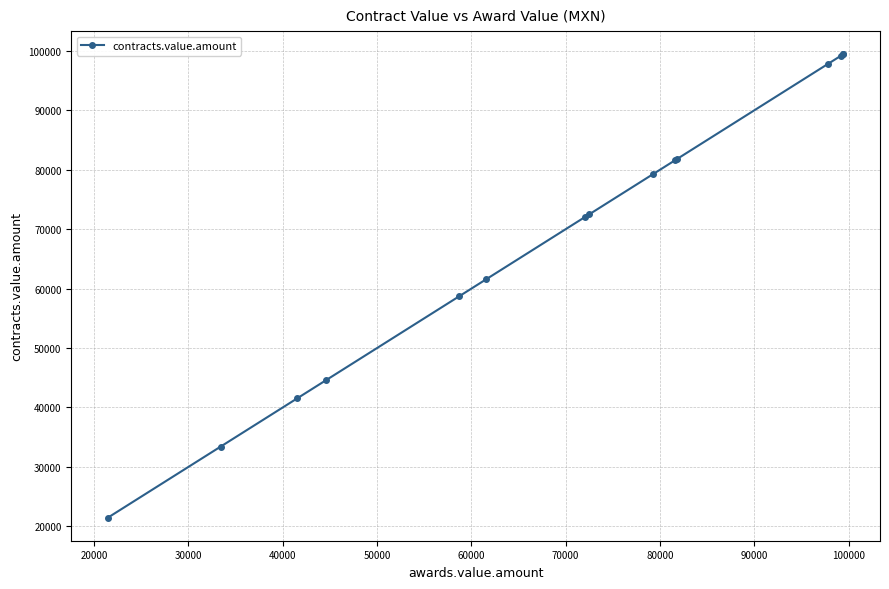

The chart shows a value of 55970.3 at 11. True or false?

False